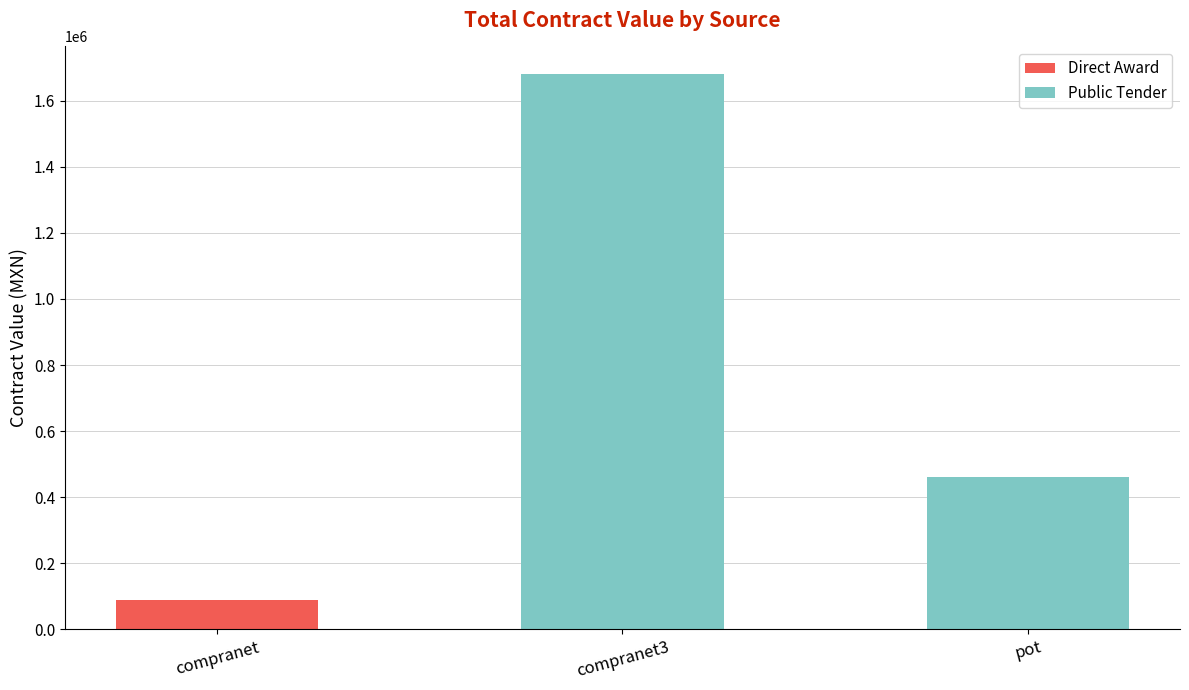

Reading left to right, transcribe the values for Direct Award.

compranet=87248.5	compranet3=0.0	pot=0.0